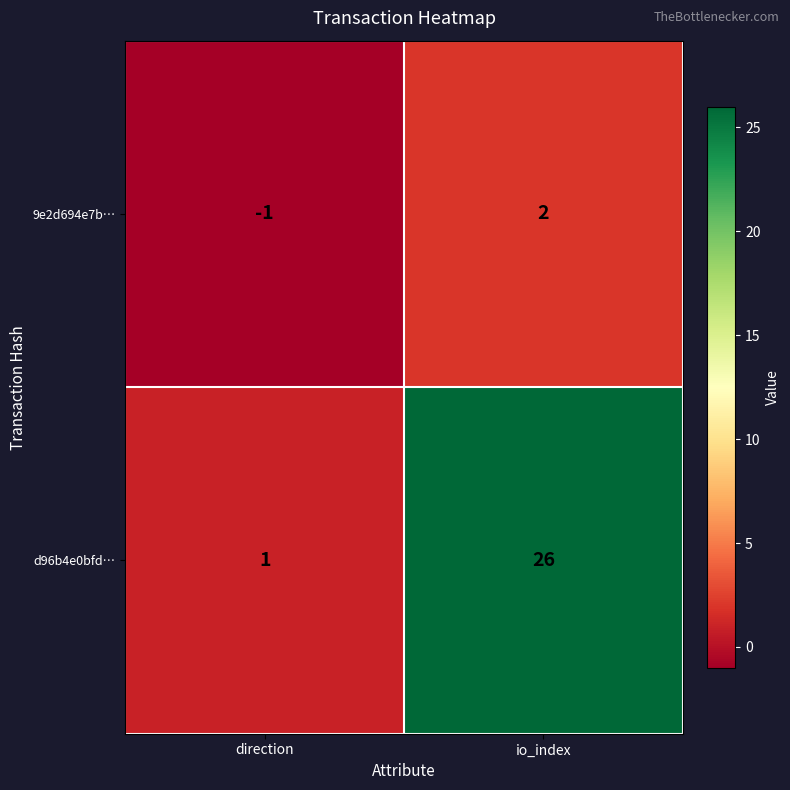

Which label corresponds to the largest value in the chart?

io_index